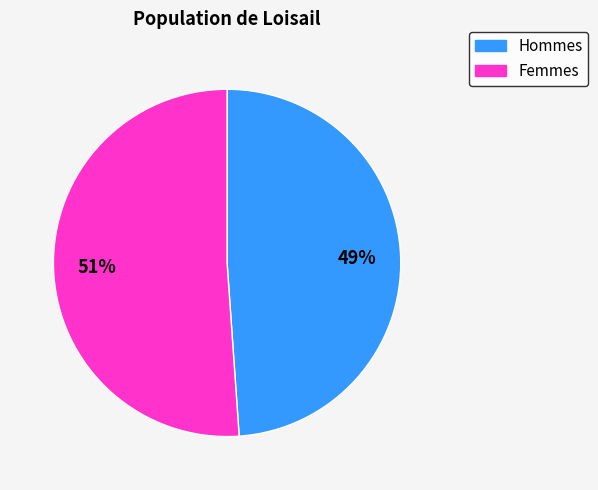

To the nearest percent, what is the difference between the largest and smallest slice percentages?

2%